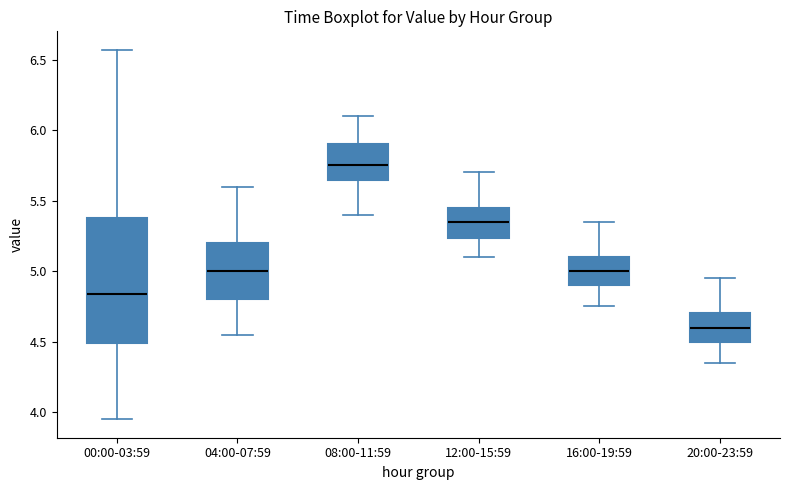

Which box is the tallest, from its lower edge to its upper edge?

00:00-03:59